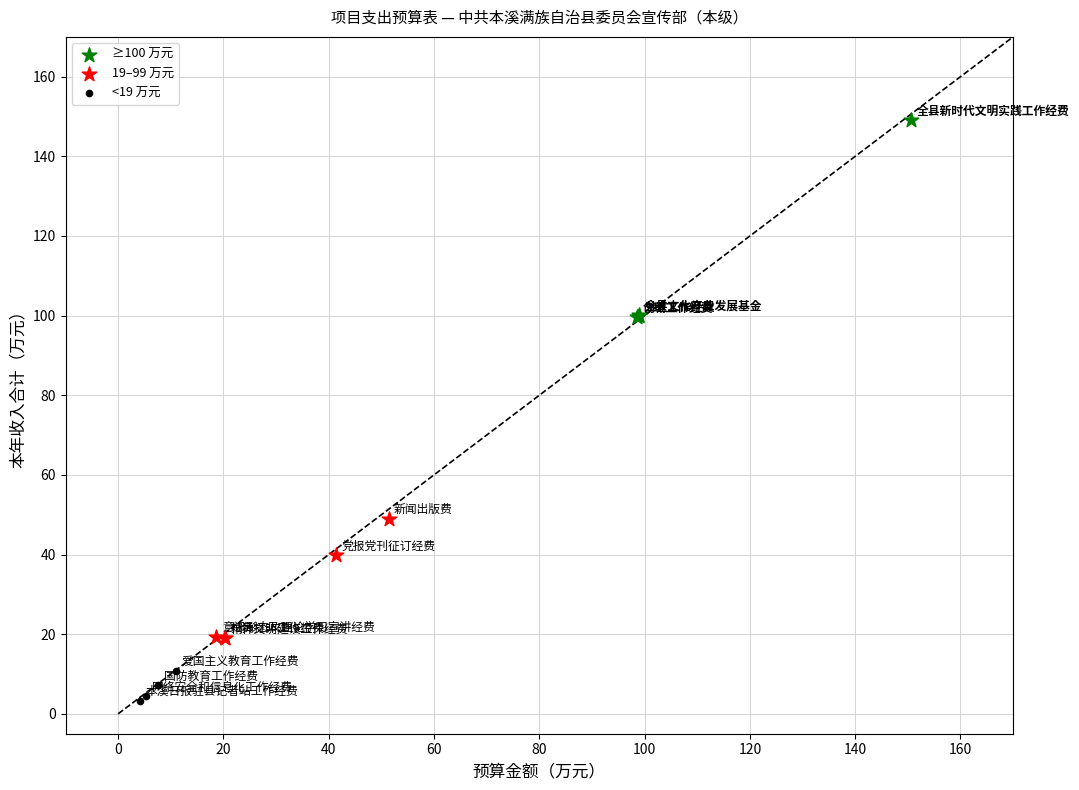

Which series reaches the maximum Y coordinate?

≥100 万元